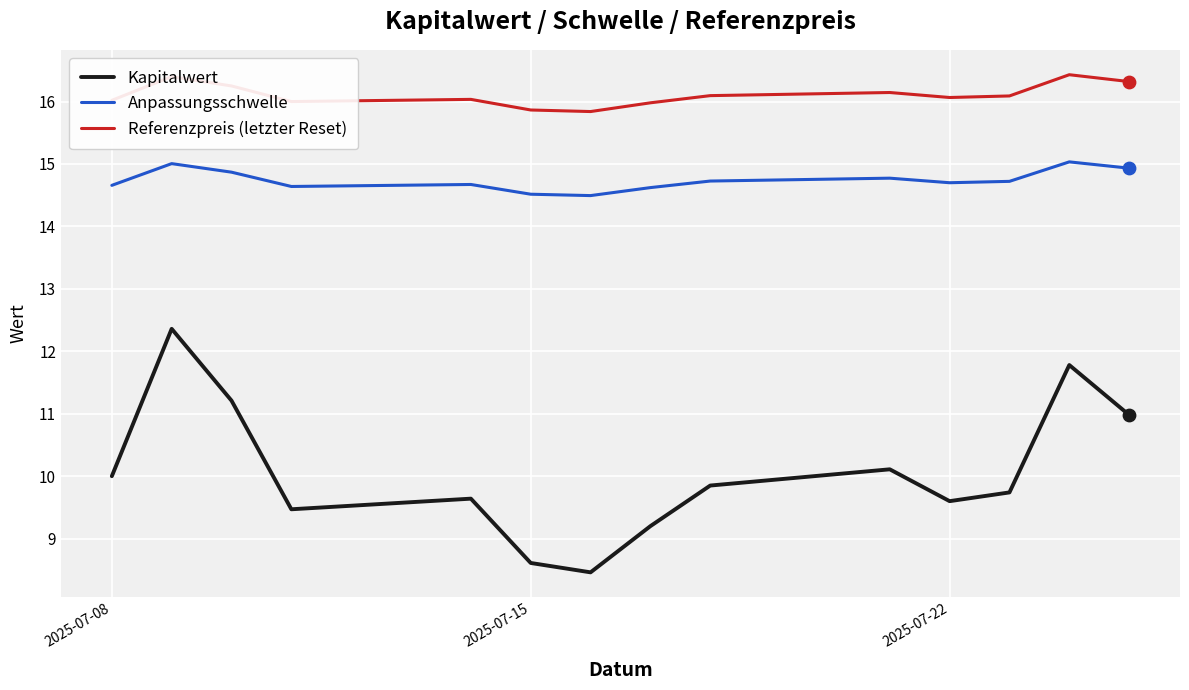

What are all the series names shown in the legend?

Kapitalwert, Anpassungsschwelle, Referenzpreis (letzter Reset)